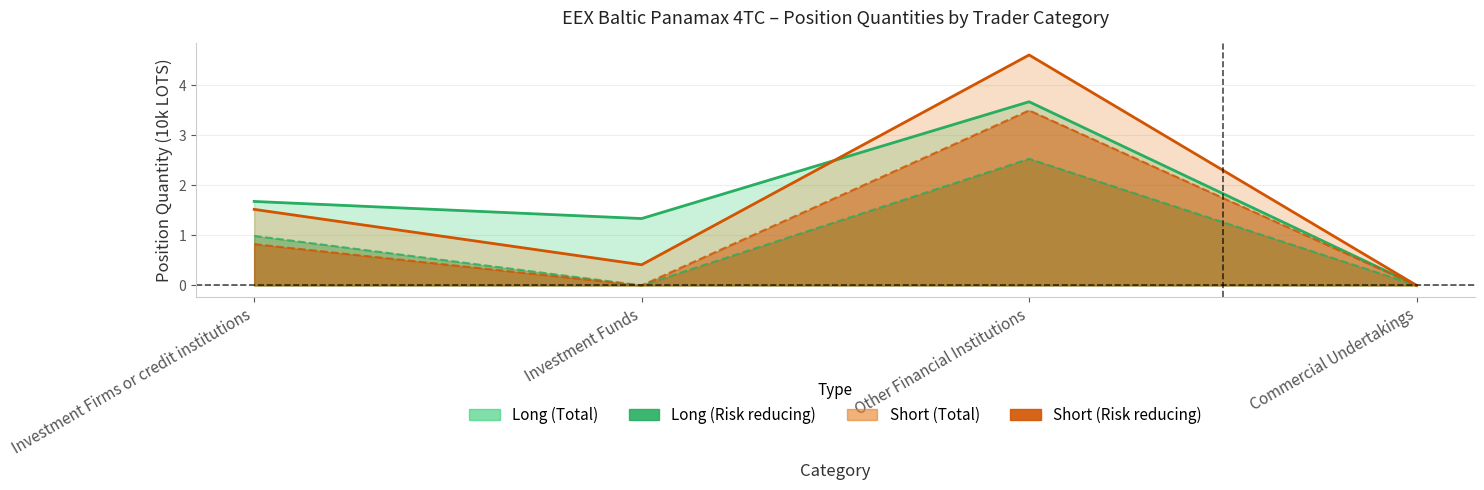

List the labels in order of Long (Total) value, smallest first.

Commercial Undertakings, Investment Funds, Investment Firms or credit institutions, Other Financial Institutions